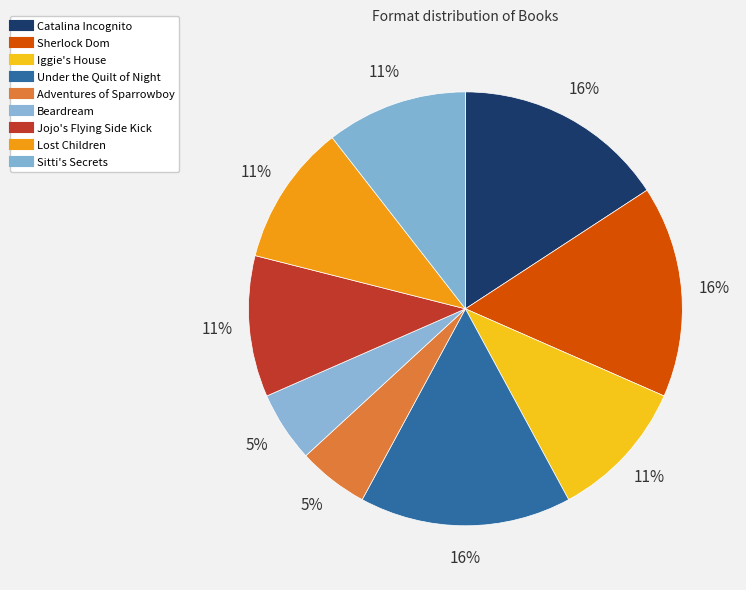

To the nearest percent, what is the difference between the Sherlock Dom and Jojo's Flying Side Kick slice percentages?

5%